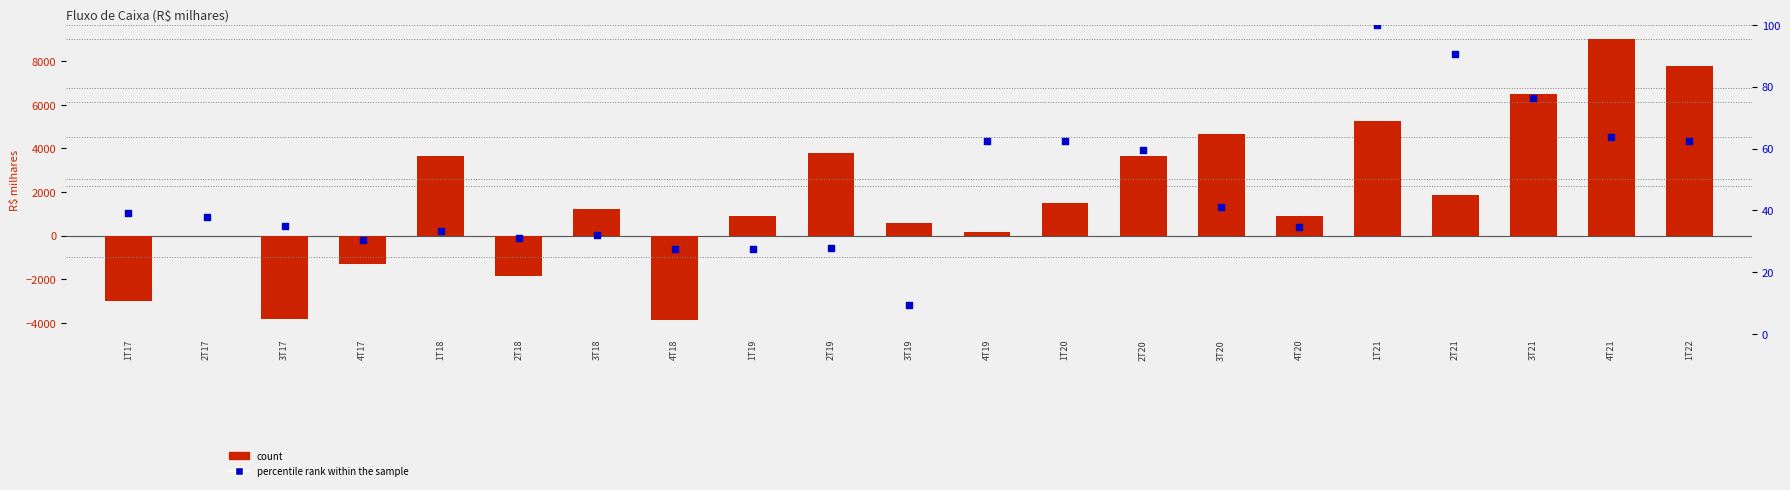

Which series has the largest total across all categories?

count